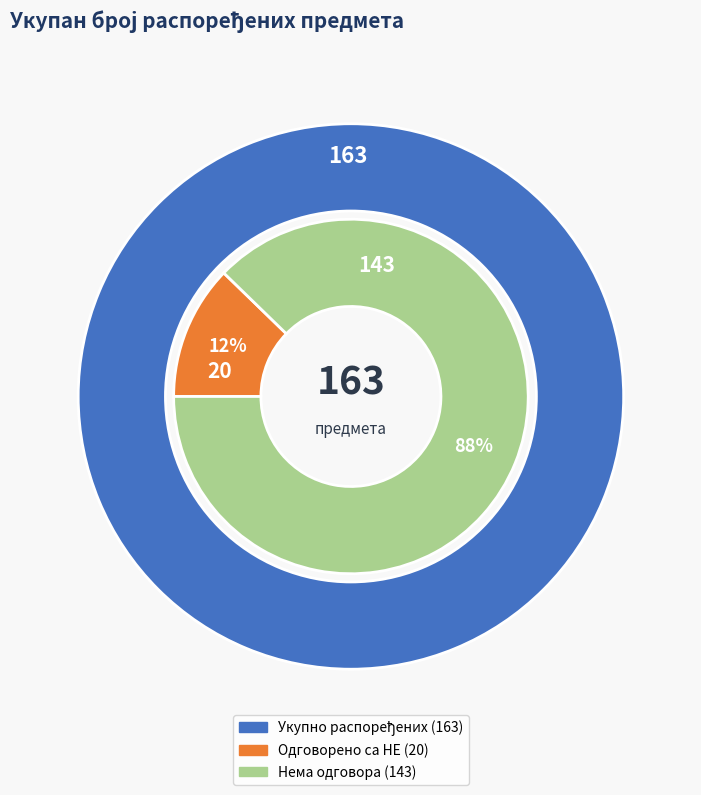

Is there any slice that represents more than half of the pie?

No